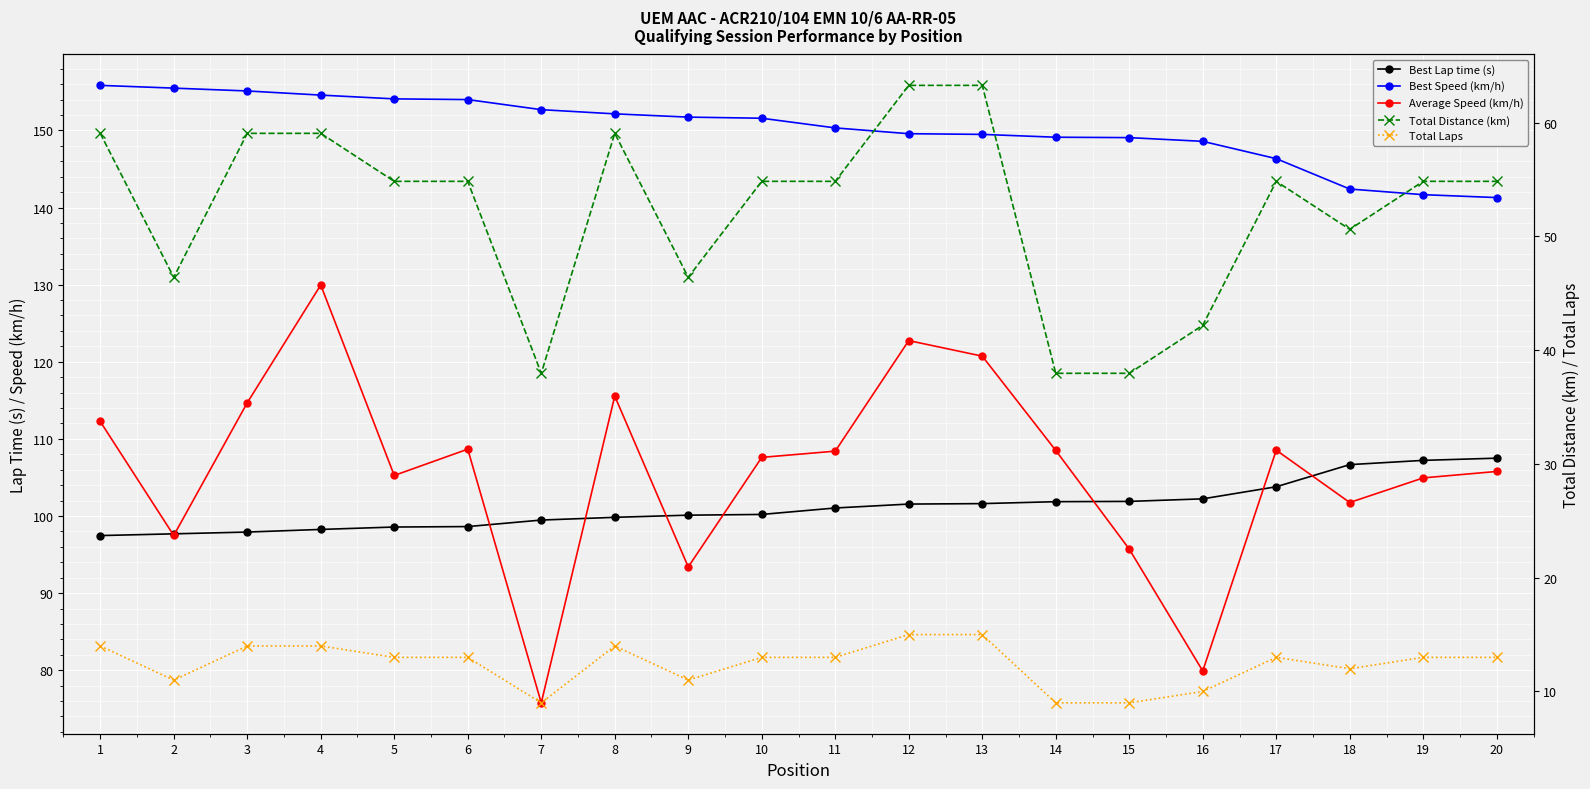

How many values in the Best Speed (km/h) series are below 151?

10